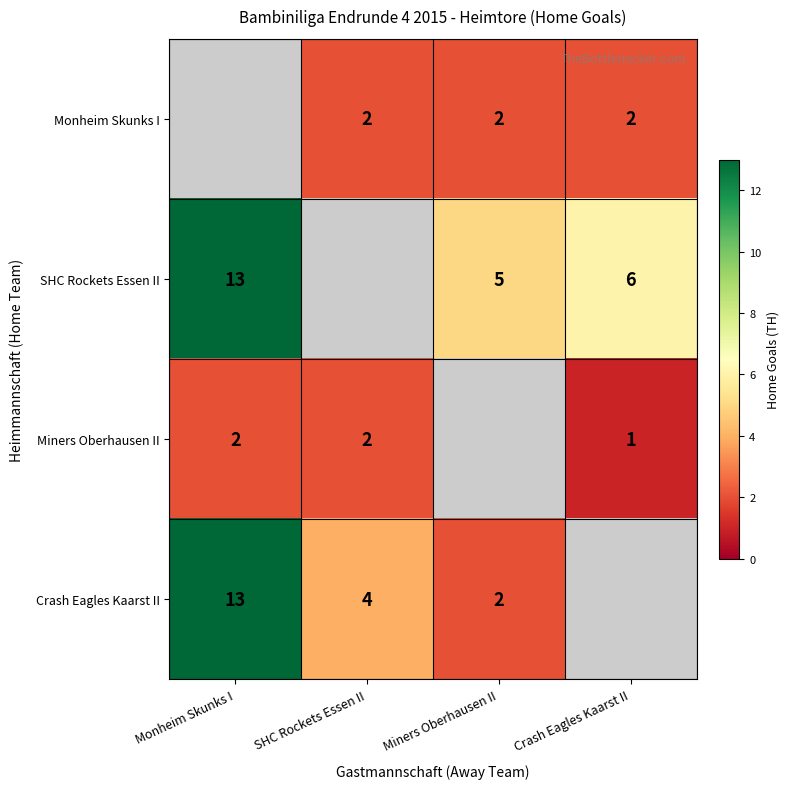

What is the sum of the Monheim Skunks I values at Miners Oberhausen II and SHC Rockets Essen II?

4